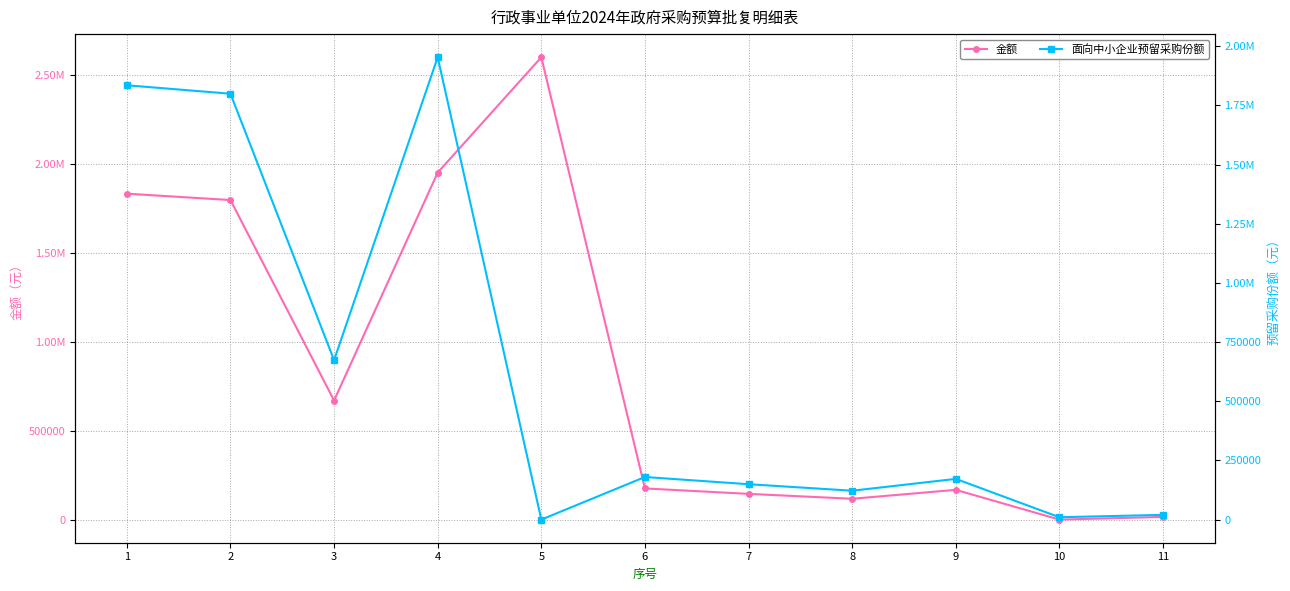

At which category is the sum across all series the highest?

4